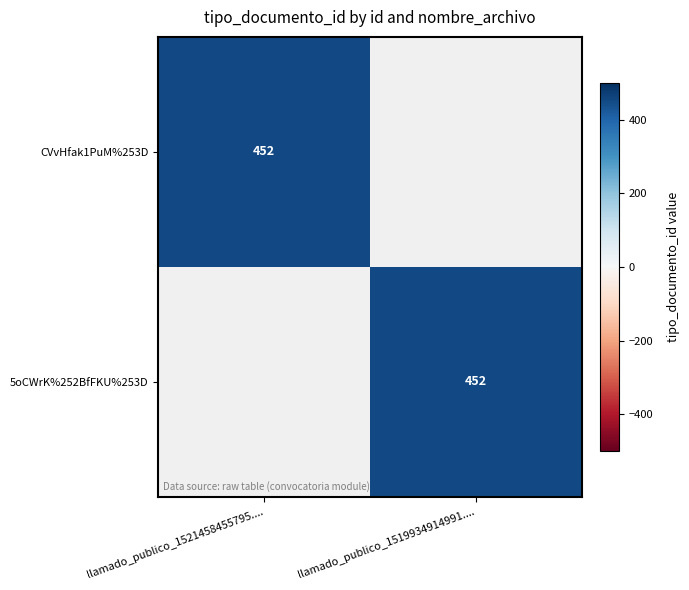

True or false: 5oCWrK%252BfFKU%253D has a value of 452 at llamado_publico_1519934914991.....

True